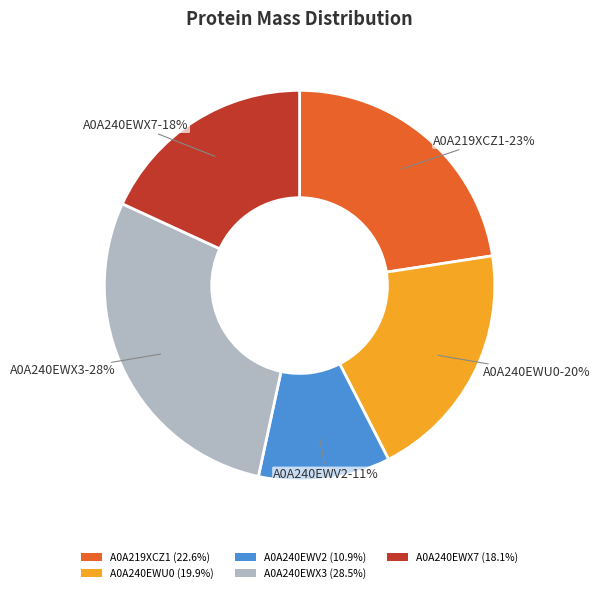

Is the sum of A0A219XCZ1 (22.6%) and A0A240EWX7 (18.1%) greater than half?

No